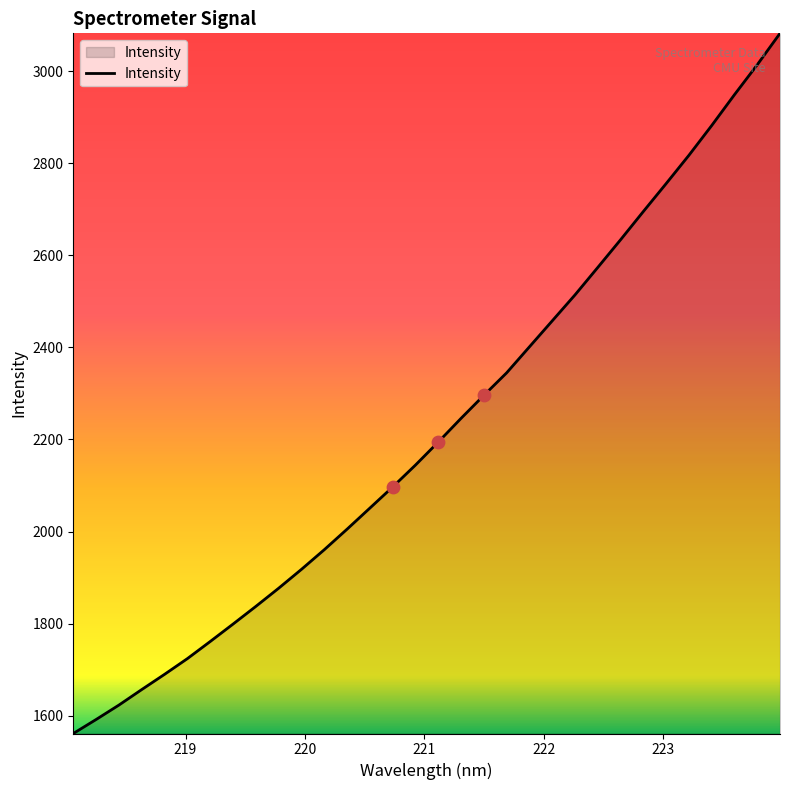

What is the smallest value displayed?

1561.7